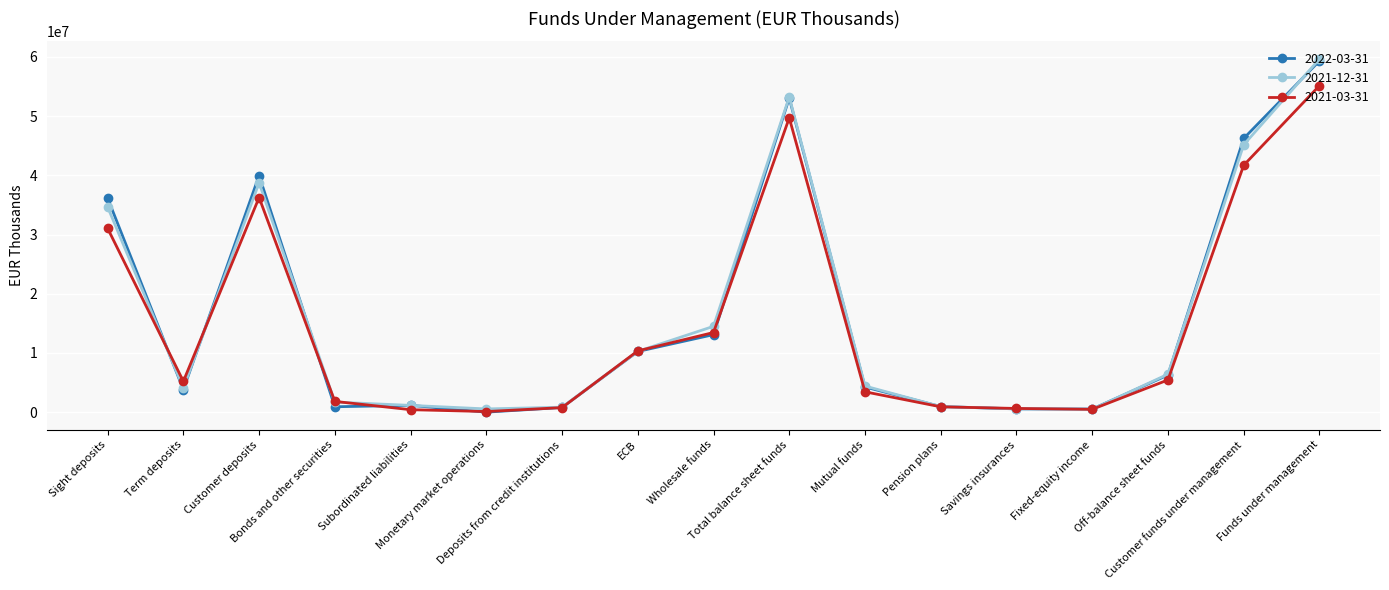

Between Mutual funds and Funds under management, which series saw the biggest shift?

2021-12-31